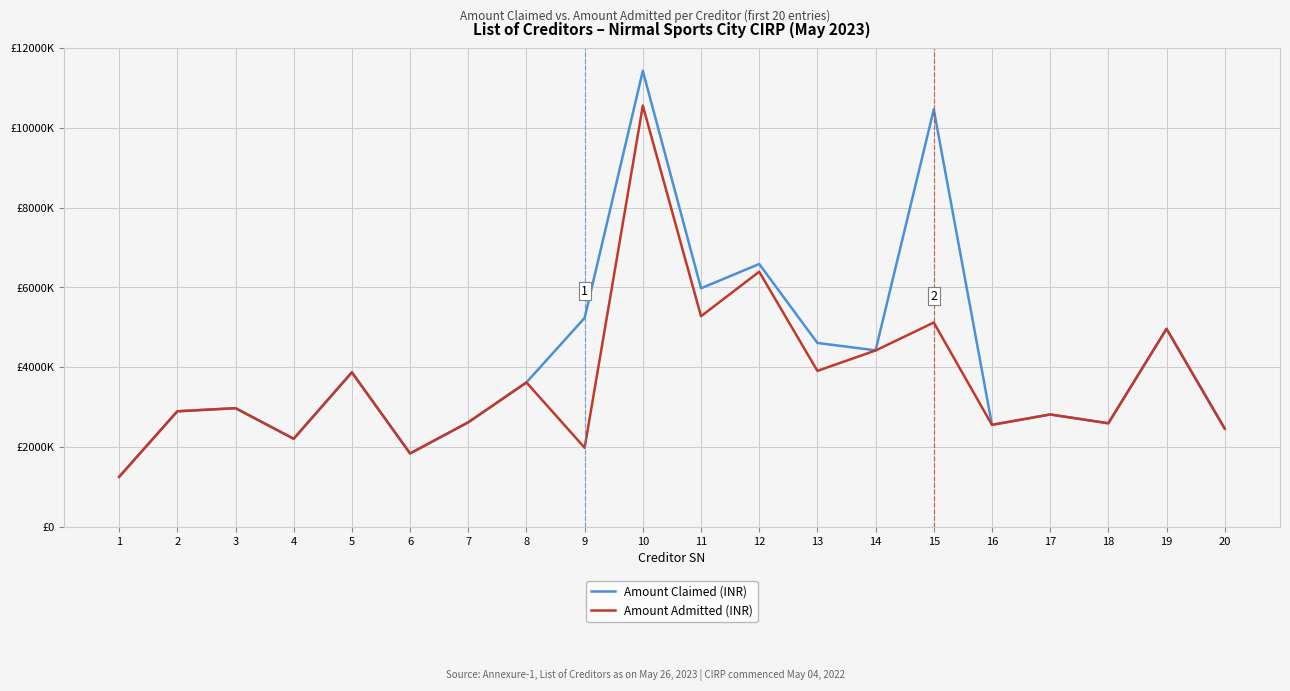

Is this an area chart (filled region under the line)?

No